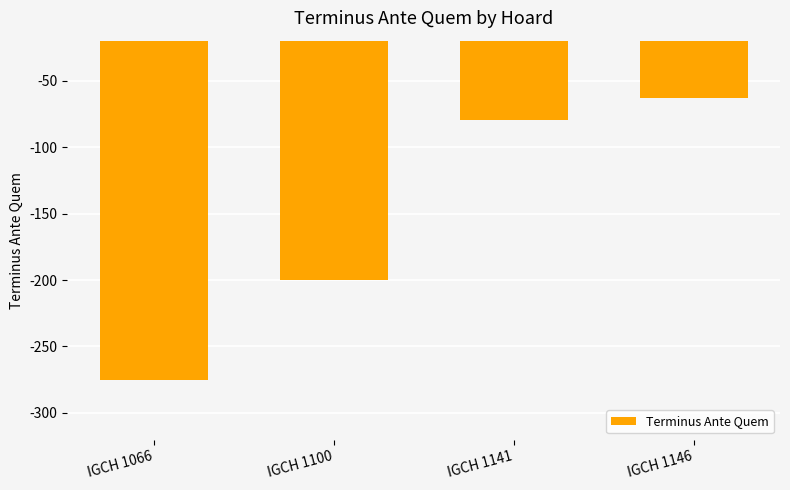

Are the bars horizontal?

No